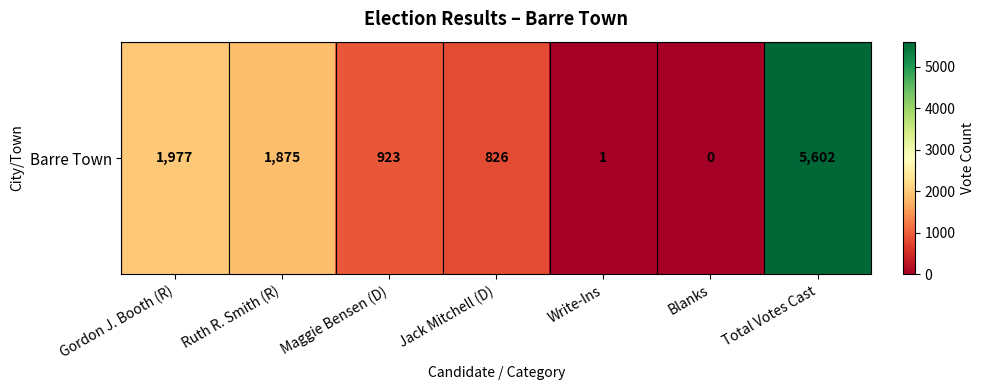

The value at Total Votes Cast is 5602. True or false?

True